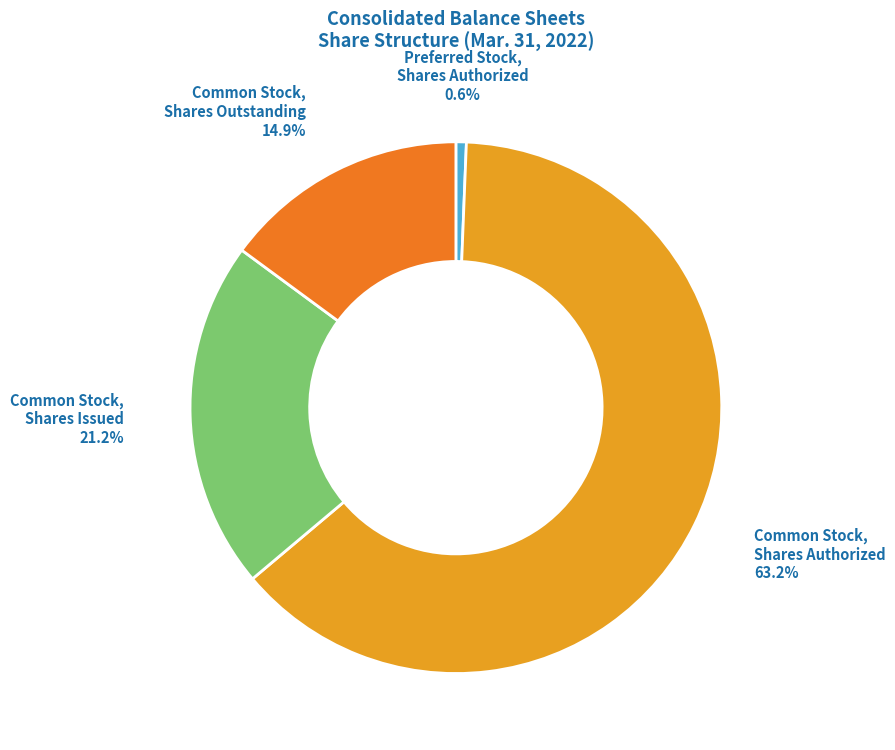

Does any single category account for the majority?

Yes